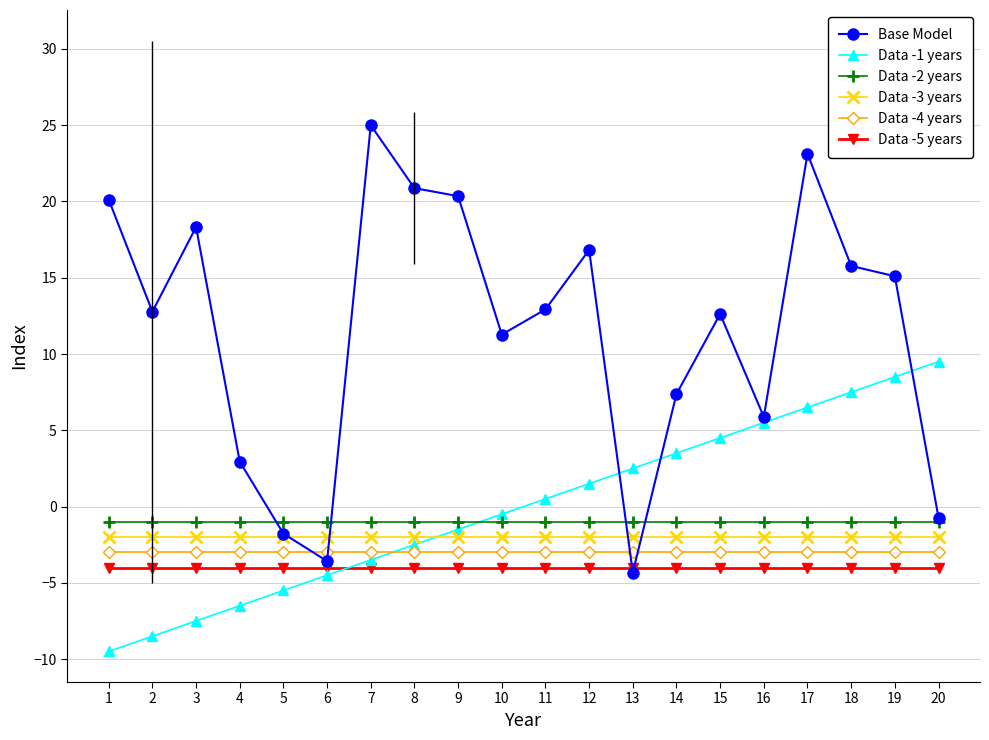

What is the maximum value for Data -3 years?

-2.0